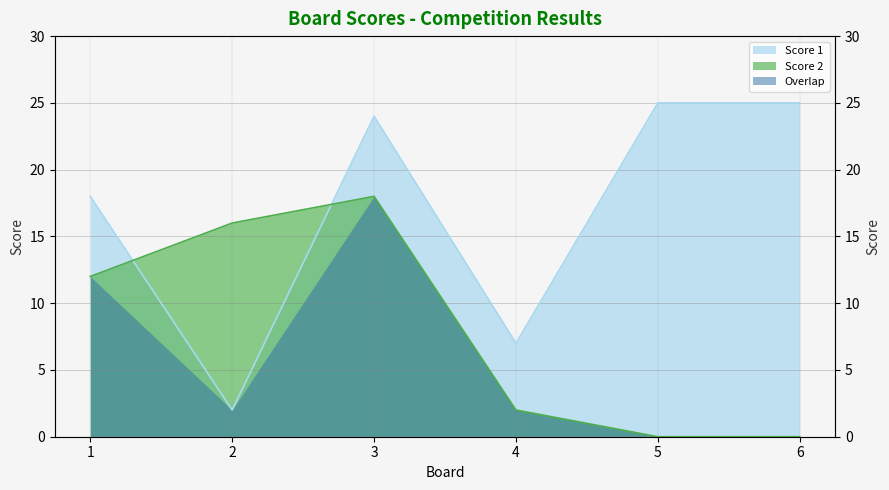

Between 3 and 4, which is larger?

3